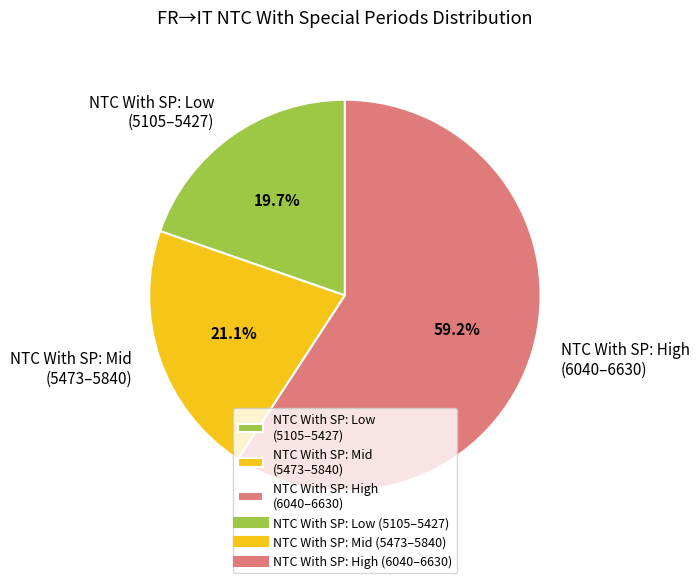

Which slice is the smallest?

NTC With SP: Low (5105–5427)